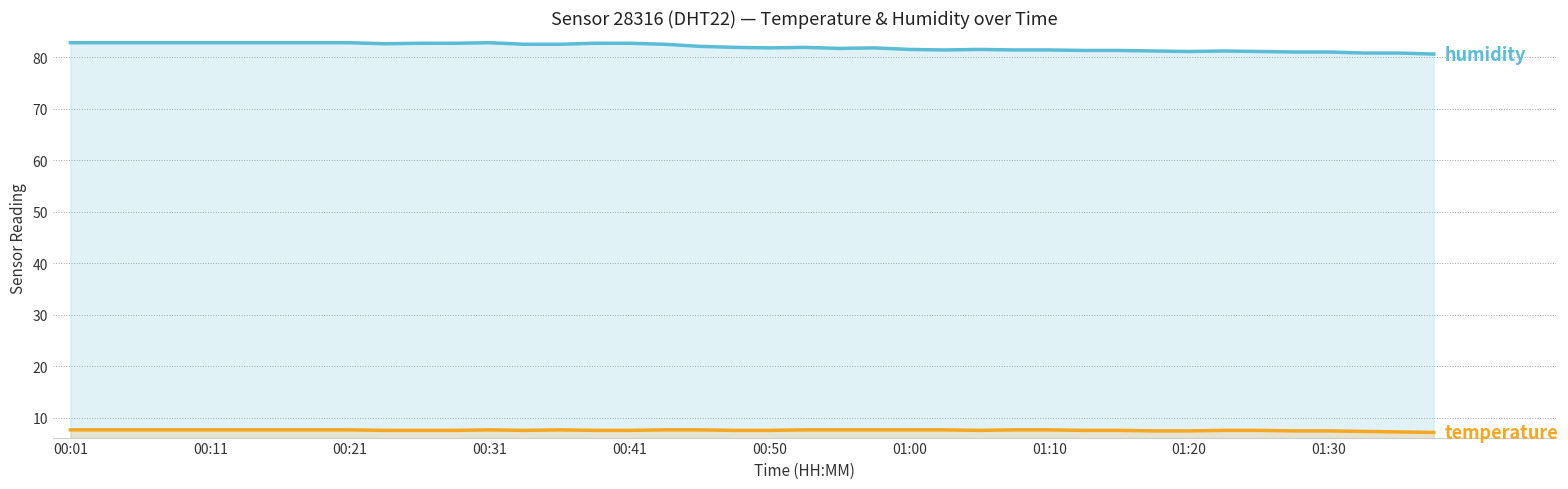

What is the total value across all series at 01:30?

88.5